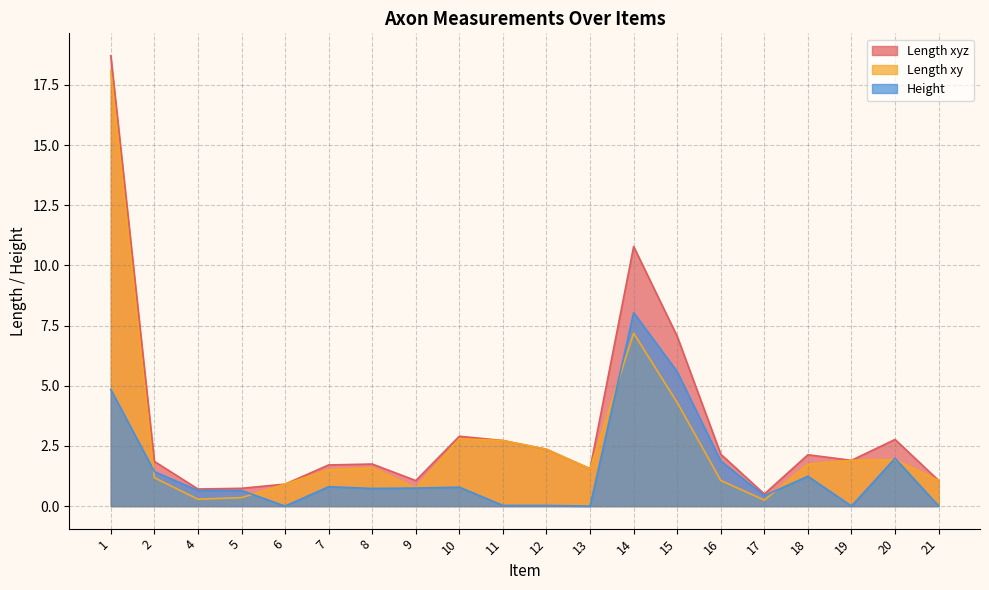

What is the minimum value for Length xyz?

0.5